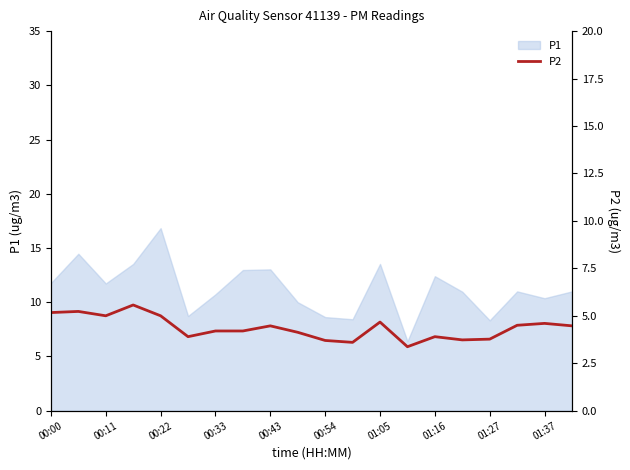

What is the difference between the second highest and minimum values?

1.9